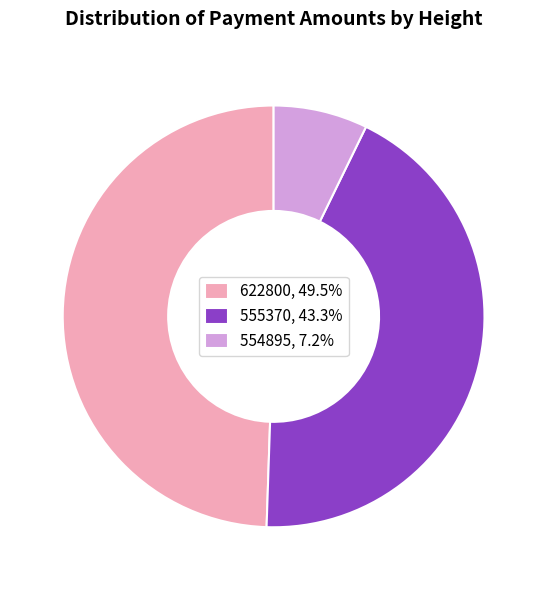

Do 554895, 7.2% and 555370, 43.3% together represent more than half of the pie?

Yes